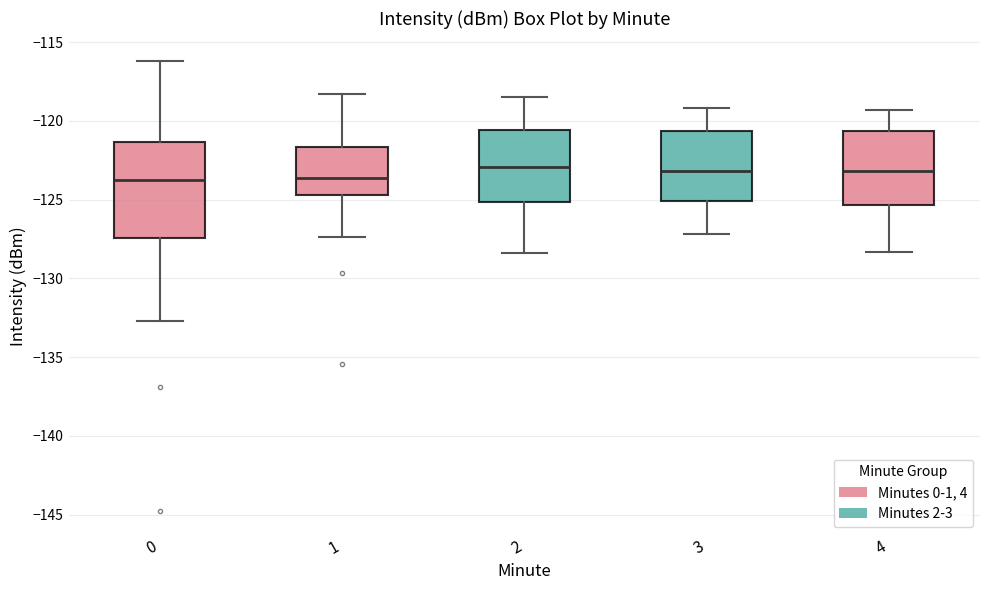

Reading left to right, transcribe this box plot: for each box, give where its median line is, the range the box spans, and where its two whiskers end, as read against the y-axis. The values are not printed on the chart, so give them approximately, as read against the axis.

0: median -124.0, box -127.5 to -121.5, whiskers -132.5 to -116.0
1: median -123.5, box -124.5 to -121.5, whiskers -127.5 to -118.5
2: median -123.0, box -125.0 to -120.5, whiskers -128.5 to -118.5
3: median -123.0, box -125.0 to -120.5, whiskers -127.0 to -119.0
4: median -123.0, box -125.5 to -120.5, whiskers -128.5 to -119.5